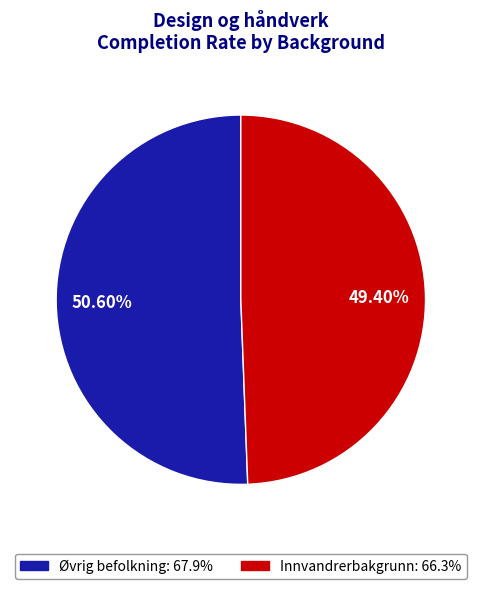

How many segments does this pie chart have?

2